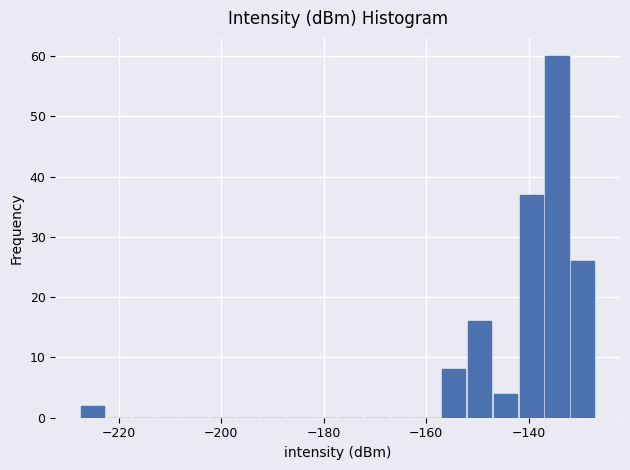

Around what value on the x-axis is the tallest bar? Give the approximate position of its centre, as read against the axis.

-134